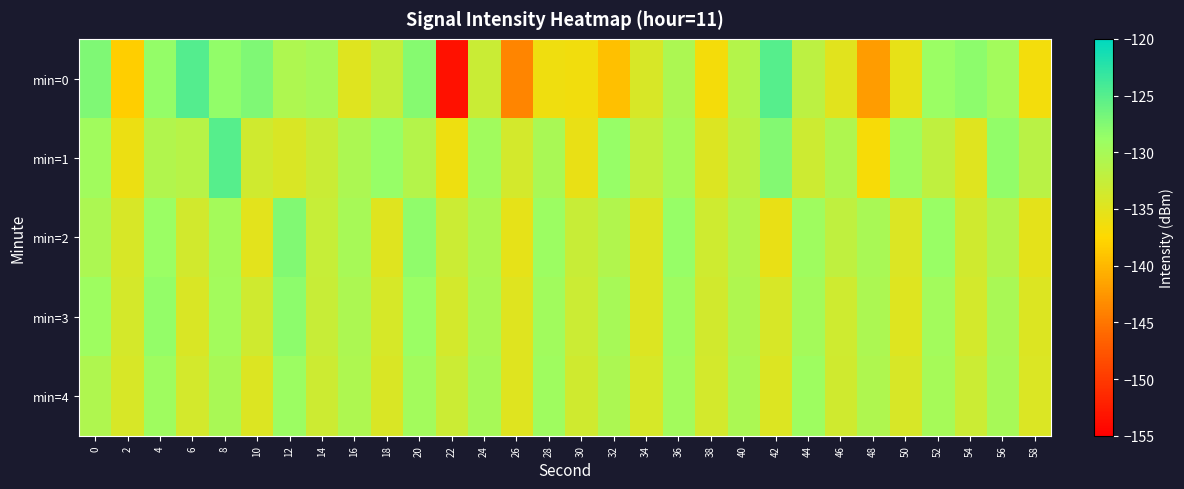

Reading left to right, extract all data points from this chart.

min=0: 0=-127.3	2=-138.3	4=-128.5	6=-124.8	8=-128.4	10=-127.4	12=-130.6	14=-130.1	16=-134.9	18=-132.5	20=-127.7	22=-153.4	24=-132.9	26=-143.9	28=-136.2	30=-136.4	32=-139.4	34=-134.2	36=-130.5	38=-136.7	40=-131.1	42=-124.9	44=-131.9	46=-134.9	48=-142.0	50=-135.5	52=-128.9	54=-128.1	56=-129.6	58=-136.5
min=1: 0=-129.5	2=-135.9	4=-130.9	6=-131.5	8=-125.0	10=-133.4	12=-134.2	14=-133.0	16=-130.4	18=-128.7	20=-131.2	22=-136.1	24=-129.5	26=-133.8	28=-130.2	30=-135.6	32=-128.7	34=-132.4	36=-129.9	38=-134.5	40=-131.8	42=-127.6	44=-133.2	46=-130.7	48=-136.9	50=-129.3	52=-132.1	54=-134.8	56=-128.4	58=-131.6
min=2: 0=-130.5	2=-134.2	4=-128.9	6=-133.6	8=-129.8	10=-135.1	12=-127.4	14=-132.7	16=-130.1	18=-134.9	20=-128.3	22=-133.0	24=-130.6	26=-135.4	28=-129.1	30=-132.8	32=-130.9	34=-134.6	36=-128.7	38=-133.3	40=-131.0	42=-135.7	44=-129.4	46=-132.1	48=-130.2	50=-134.4	52=-128.8	54=-133.5	56=-131.1	58=-135.2
min=3: 0=-129.2	2=-133.9	4=-128.6	6=-134.3	8=-129.7	10=-133.4	12=-128.2	14=-132.8	16=-130.5	18=-134.0	20=-129.0	22=-133.7	24=-130.3	26=-134.8	28=-129.5	30=-133.1	32=-130.0	34=-134.5	36=-129.3	38=-133.6	40=-130.7	42=-134.2	44=-129.8	46=-133.3	48=-130.4	50=-134.7	52=-129.6	54=-133.8	56=-130.2	58=-134.6
min=4: 0=-130.8	2=-134.1	4=-129.4	6=-133.7	8=-130.2	10=-134.5	12=-129.1	14=-133.2	16=-130.6	18=-134.3	20=-129.7	22=-133.0	24=-130.1	26=-134.8	28=-129.3	30=-133.4	32=-130.5	34=-134.0	36=-129.6	38=-133.8	40=-130.3	42=-134.6	44=-129.2	46=-133.5	48=-130.7	50=-134.2	52=-129.9	54=-133.1	56=-130.0	58=-134.4